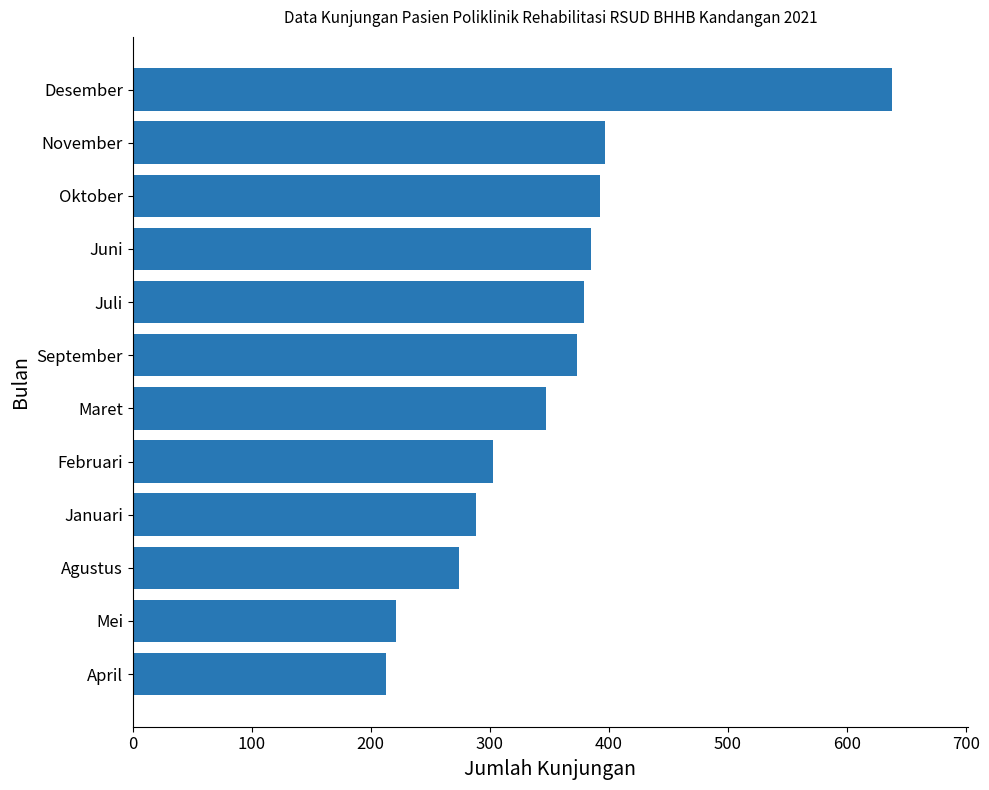

What is the difference between the second highest and second lowest values?

176